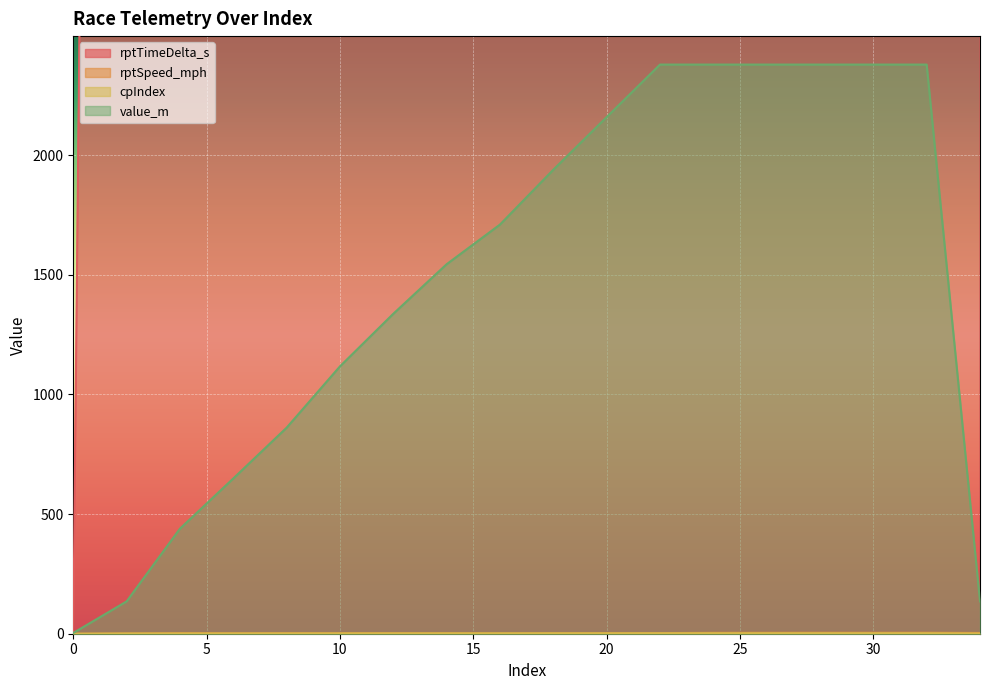

True or false: cpIndex has more than 2 points higher than both neighbors.

False